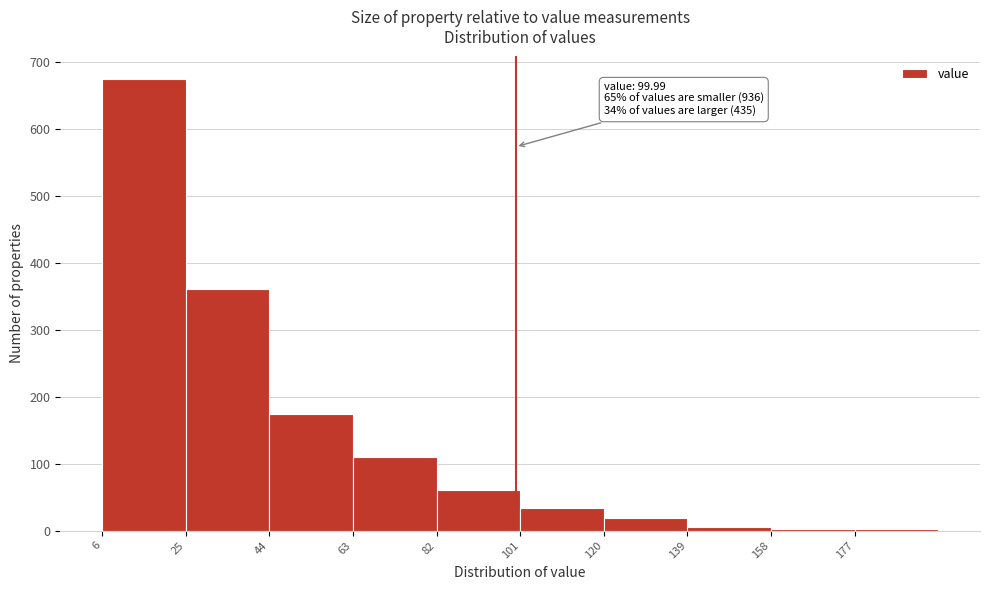

Which range on the x-axis has the tallest bar?

6 to 25